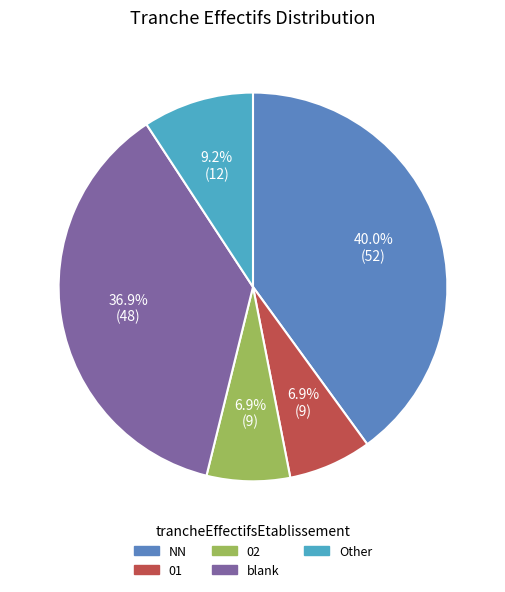

What is the ratio of the value at NN to the value at 01?

5.8